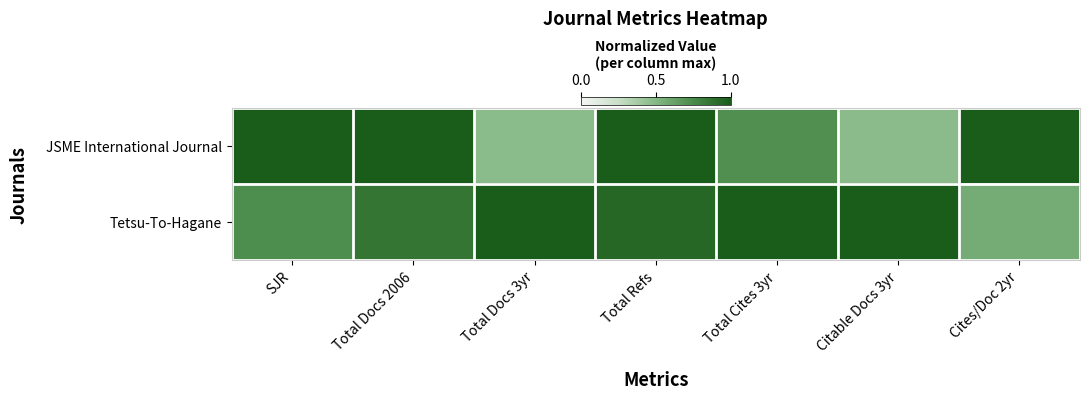

Rank the series by their average value, from lowest to highest.

JSME International Journal, Tetsu-To-Hagane